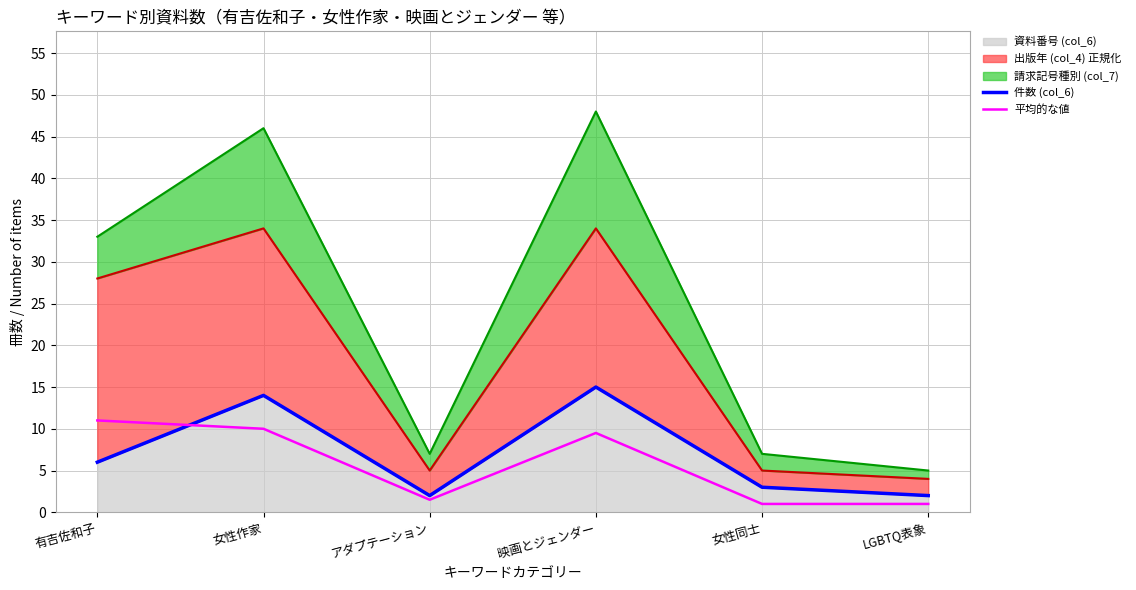

Which has a higher value, 女性作家 or 有吉佐和子?

女性作家